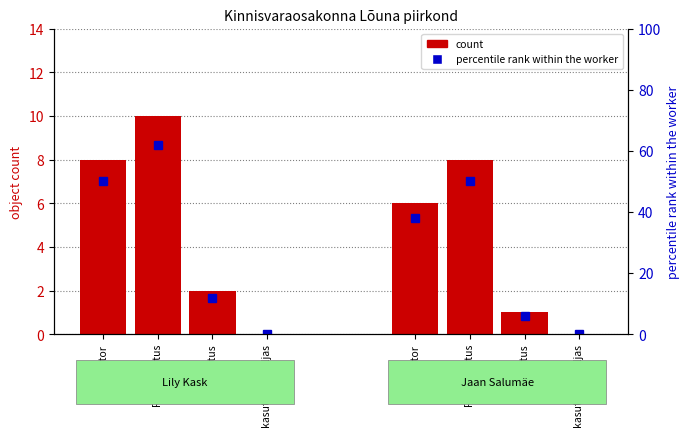

What is the sum of the count values at kasutusest väljas and kontor?

8